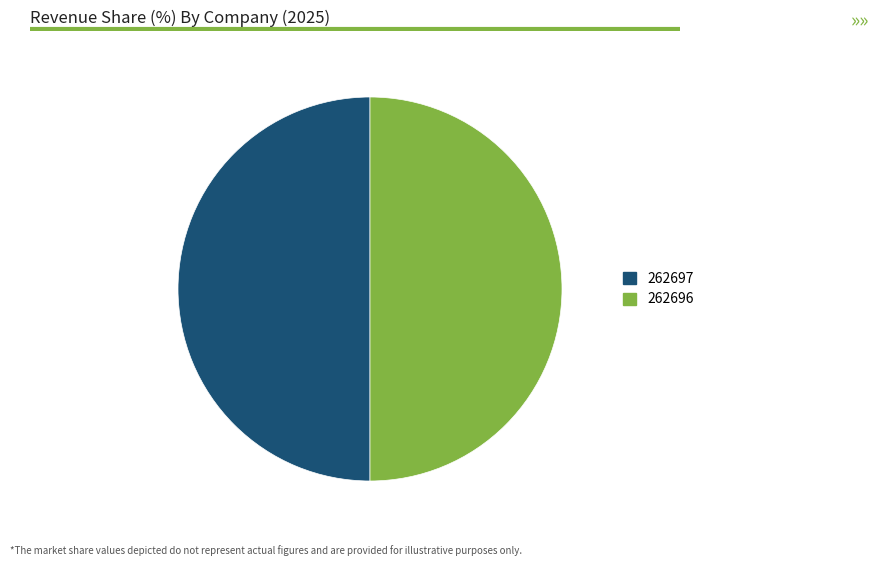

Approximately how many times larger is the value at 262697 compared to 262696?

1.0